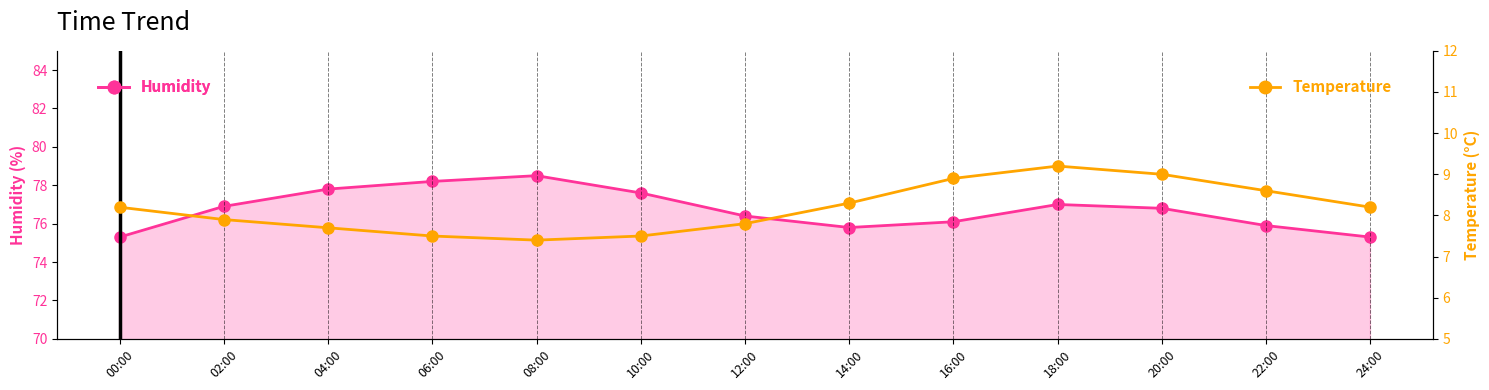

At which category does humidity reach its first local peak?

08:00